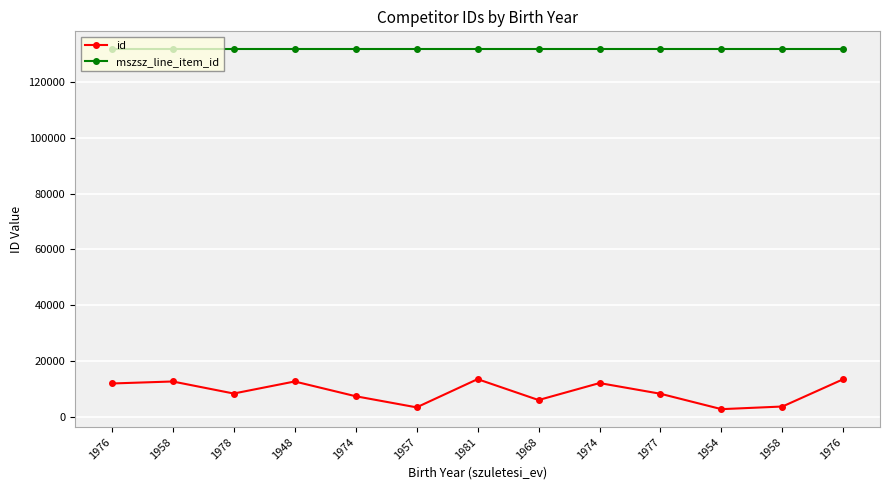

At which label does id reach its minimum?

1954